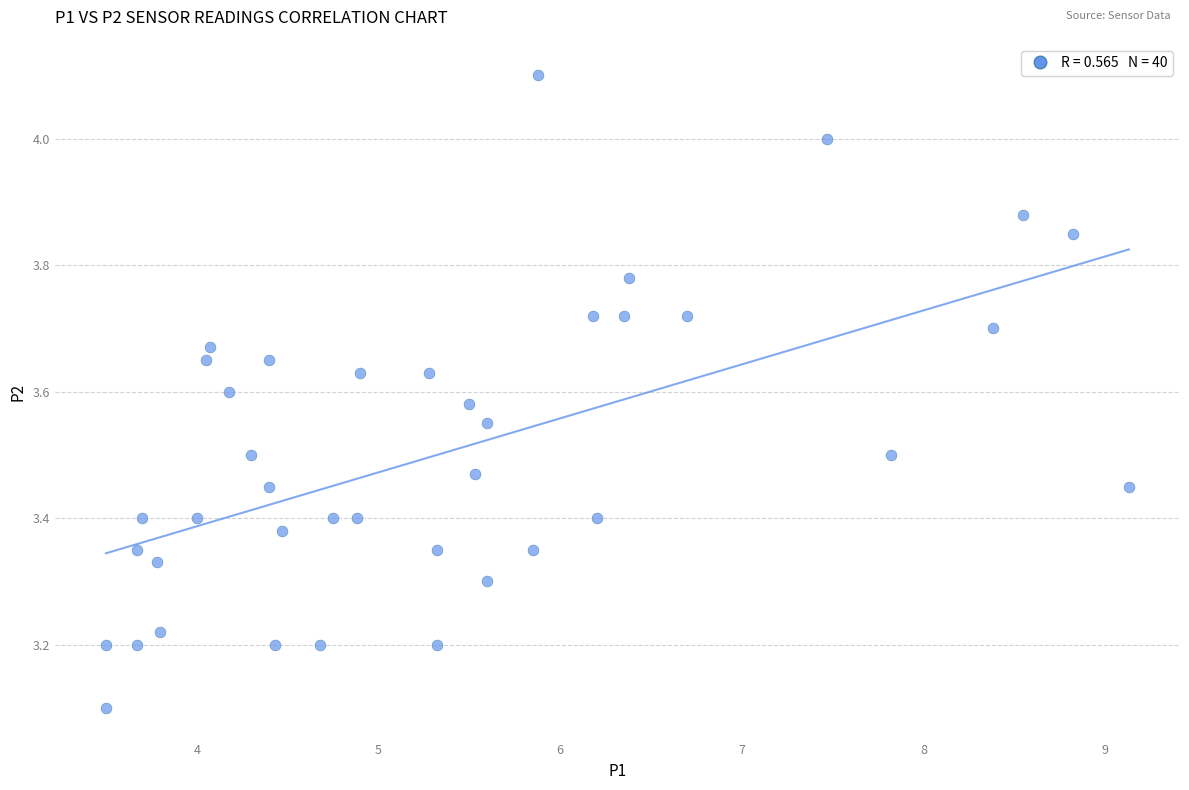

What Y value in the scatter plot is closest to 3?

3.1